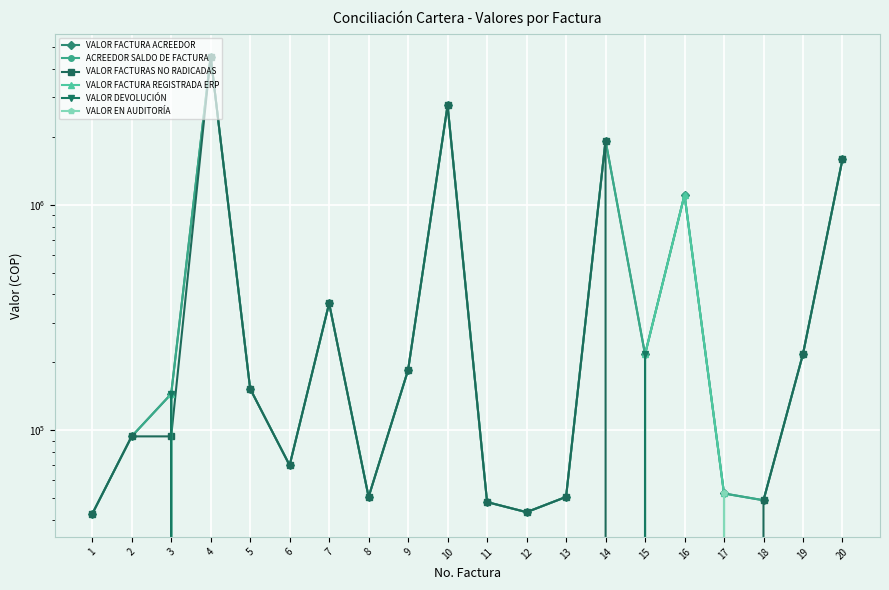

What is the average value of the ACREEDOR SALDO DE FACTURA series?

685257